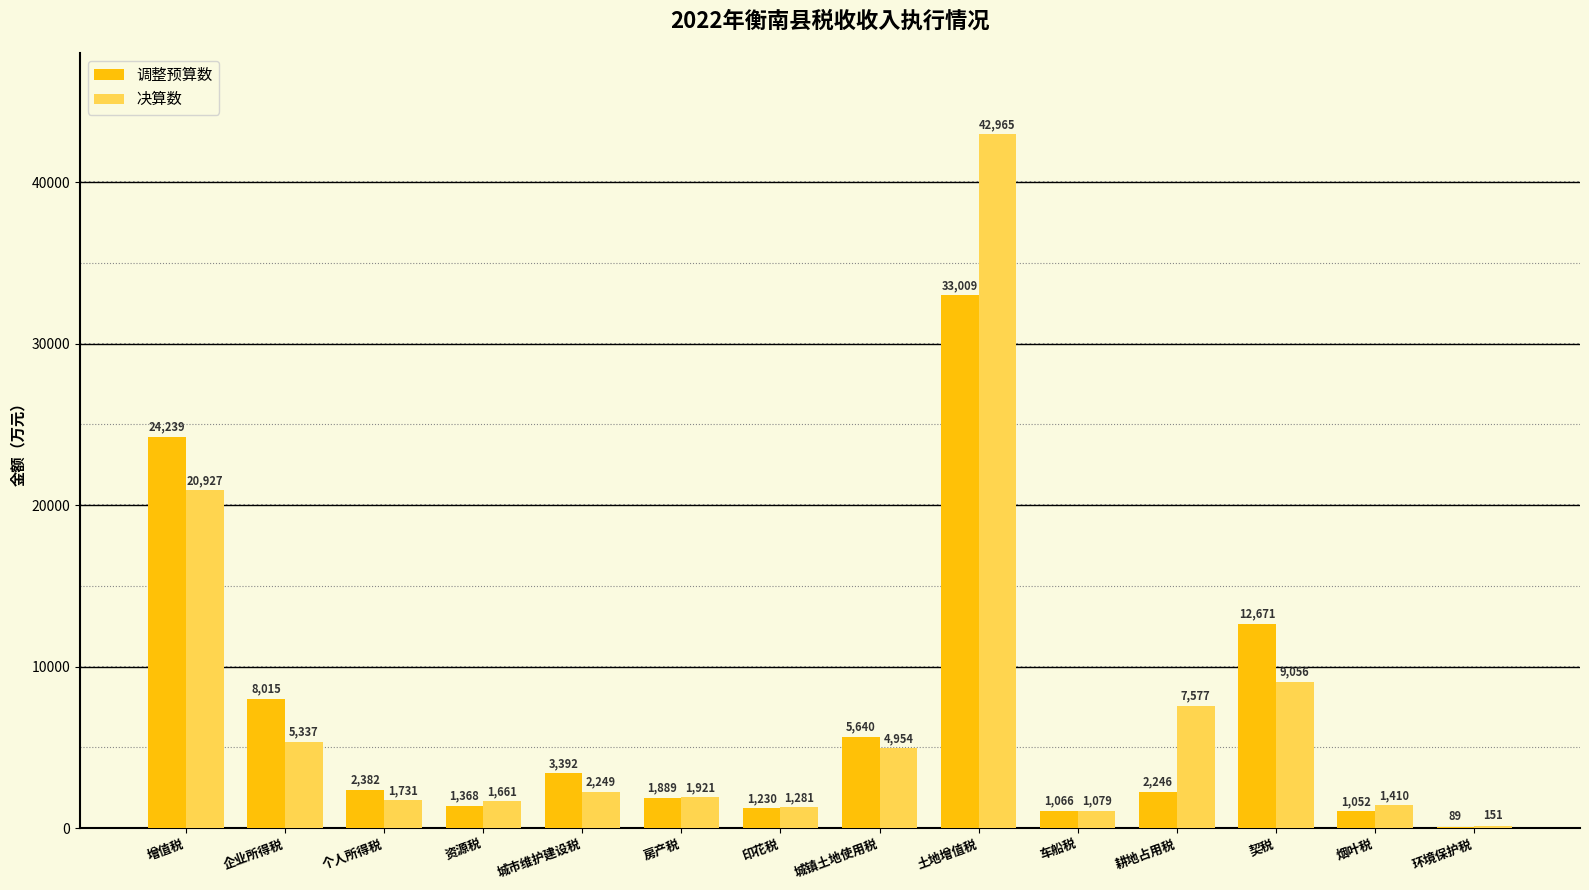

Which series has the widest spread of values?

决算数